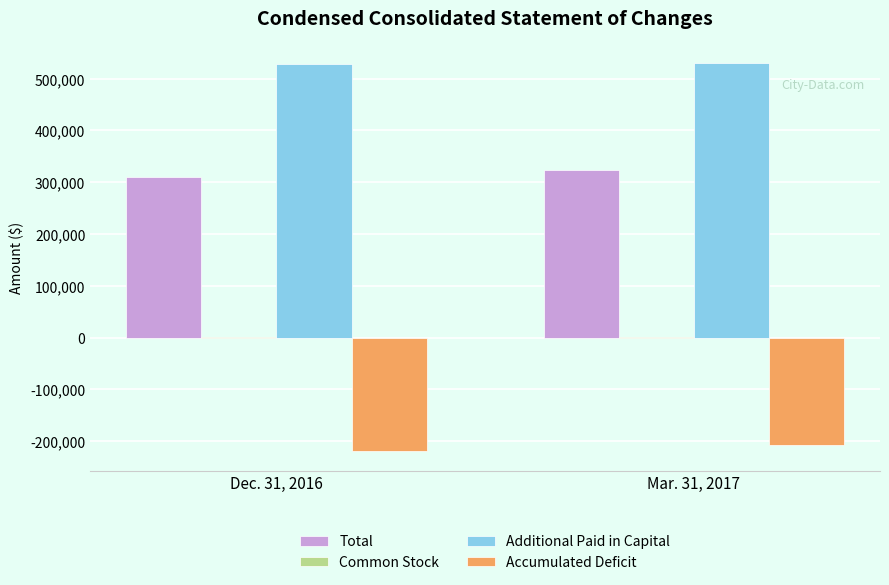

Which series has the largest total across all categories?

Additional Paid in Capital